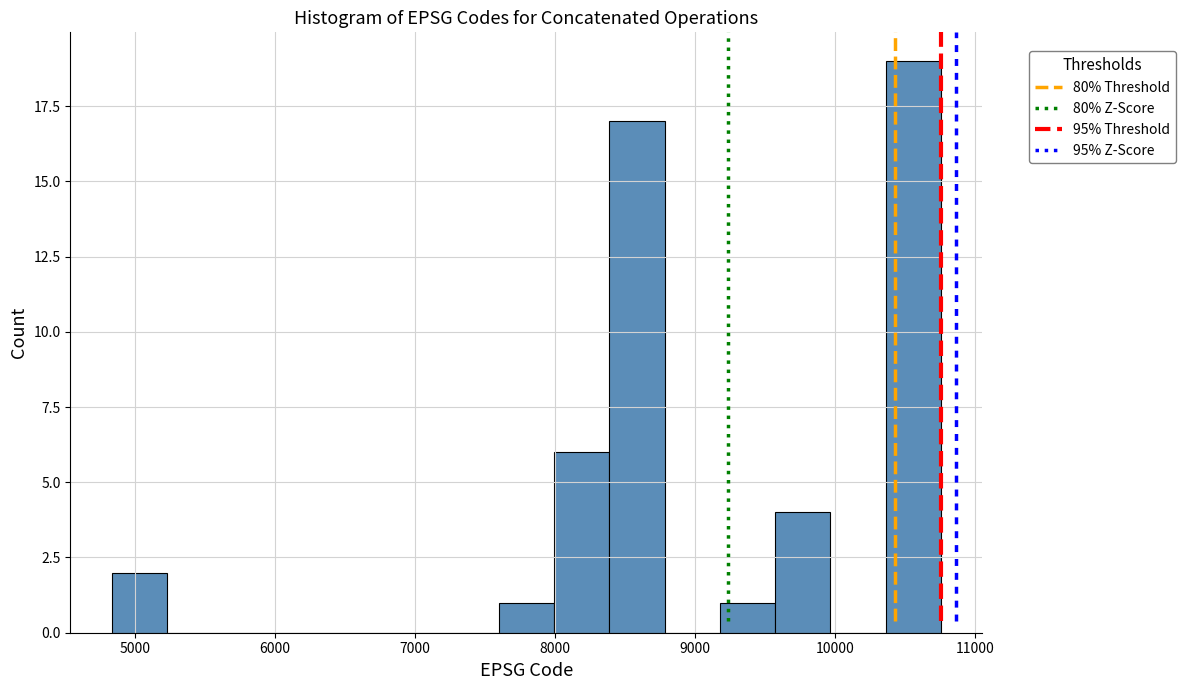

Read against the x-axis, roughly where is the centre of the tallest bar?

10600